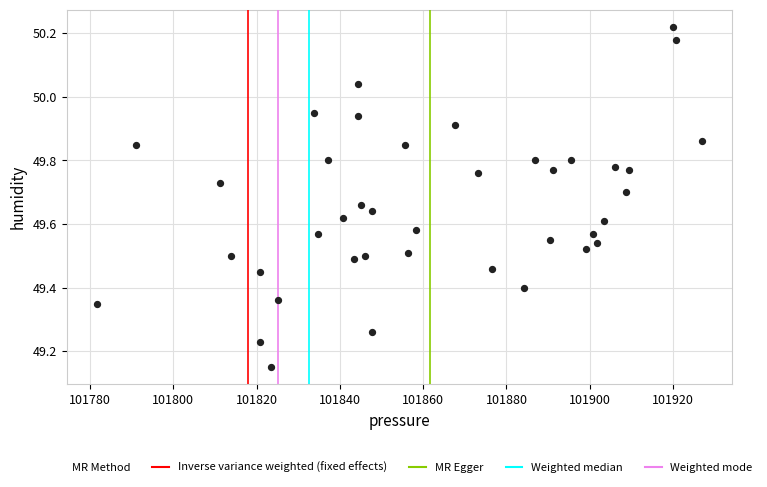

What is the range of X values (max minus min)?

145.2